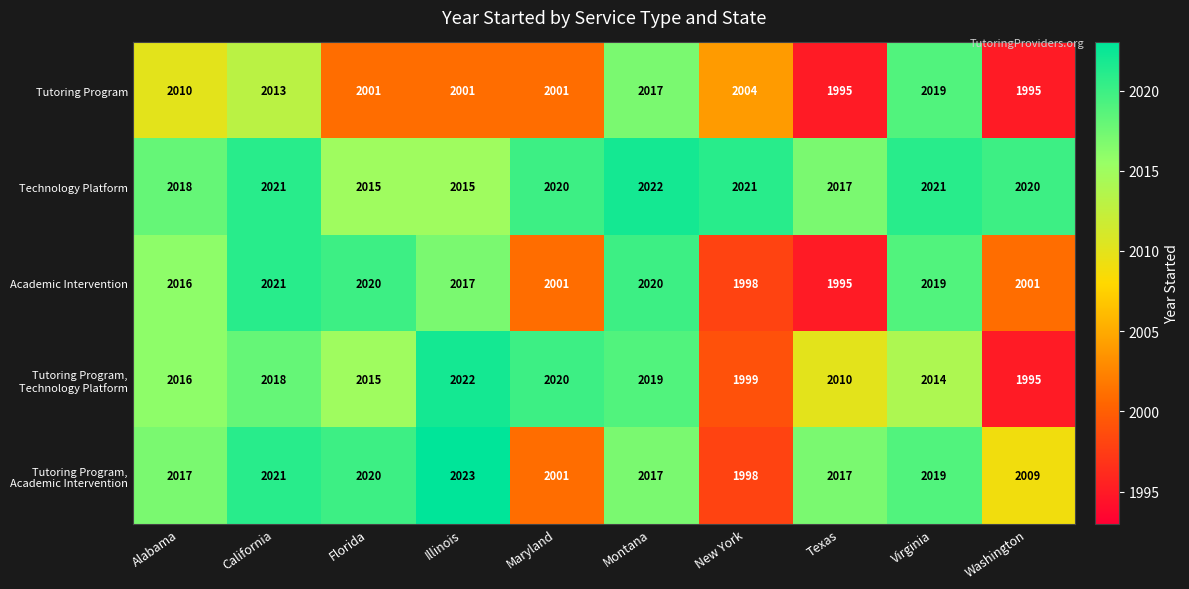

Which category has the highest value in the Technology Platform series?

Montana